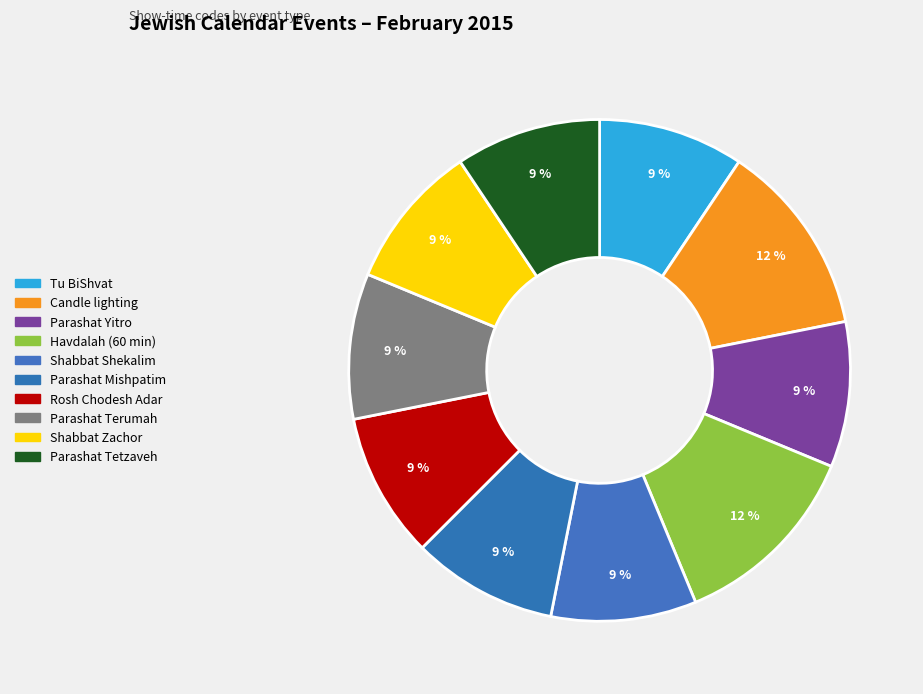

Which slice is the largest?

Candle lighting